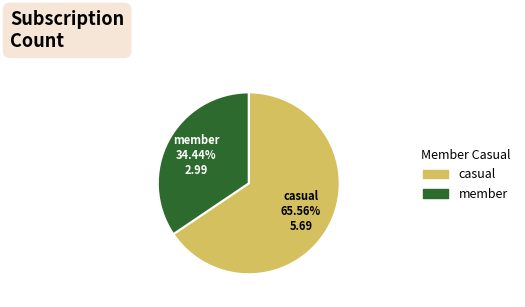

Rank the categories by value from highest to lowest.

casual, member